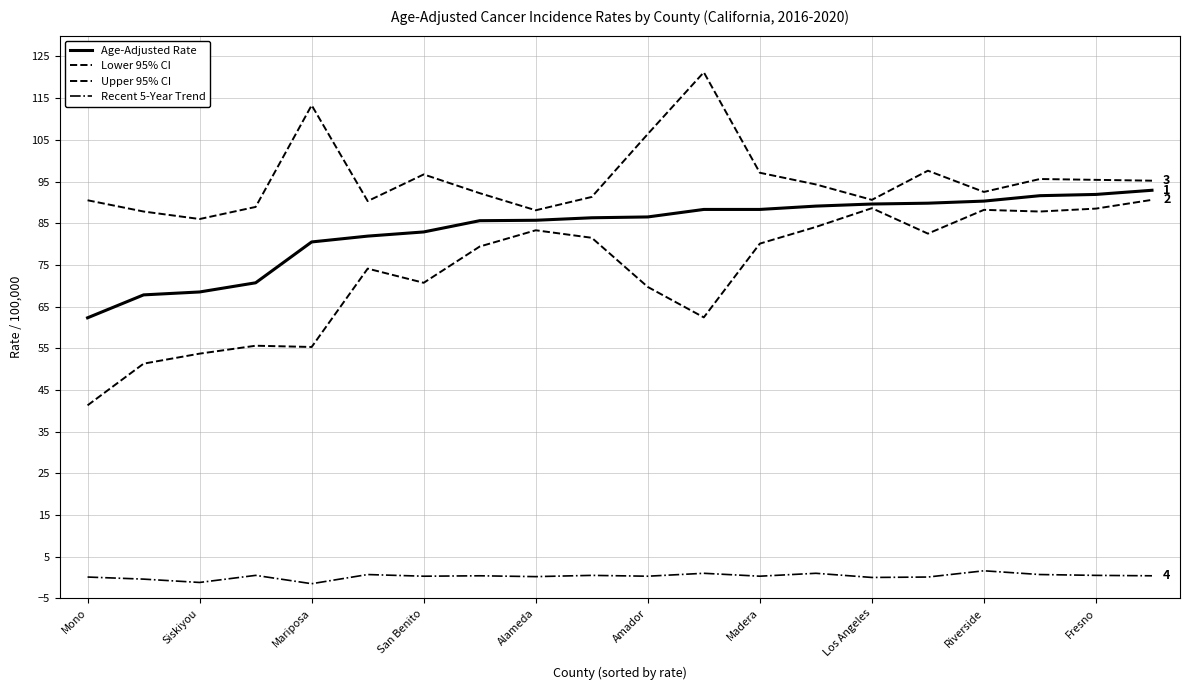

How many lines are shown in the chart?

4